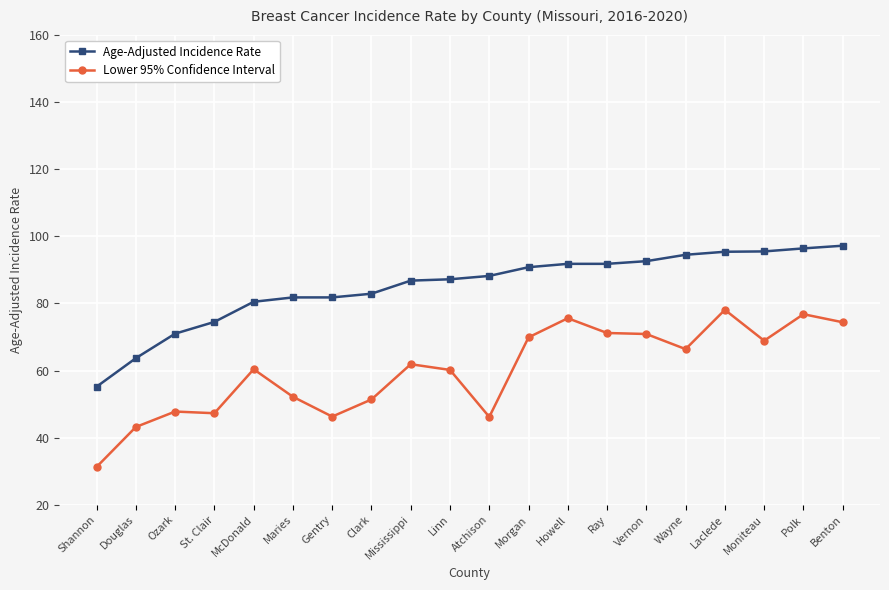

What is the label of the 14th point from the right?

Gentry